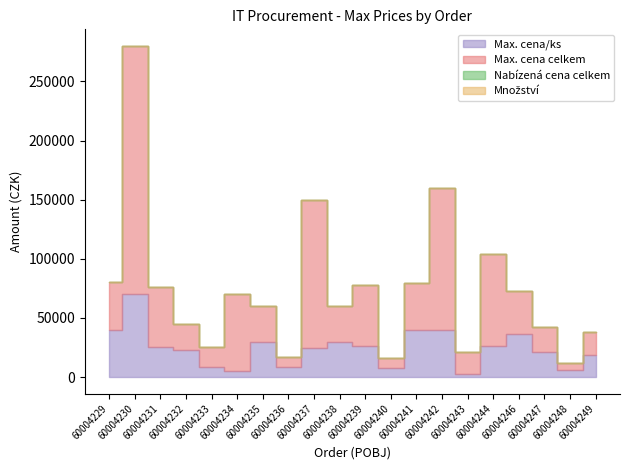

How many interior local valleys does the Max. cena celkem series have?

6